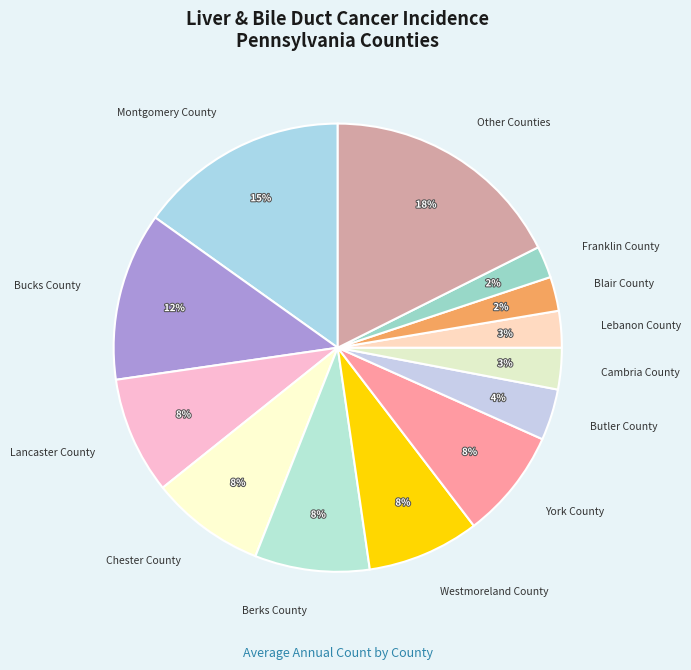

Does Westmoreland County represent more than half of the total?

No